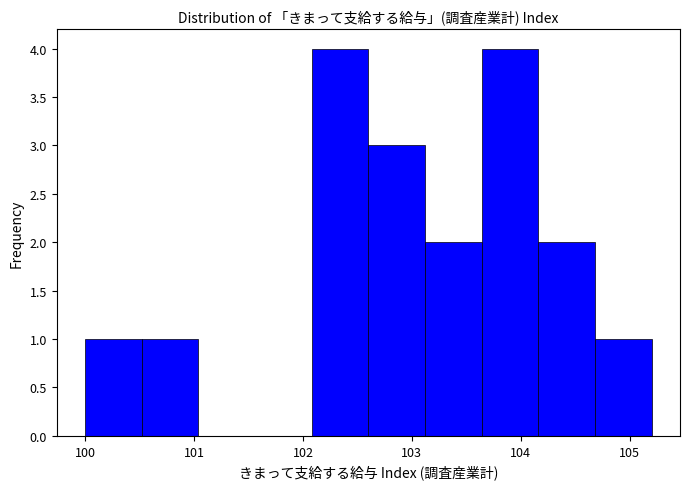

How tall is the bar that spans 103.12 to 103.64 on the x-axis? Neither the bar edges nor the heights are printed on the chart, so give them approximately, as read against the axes.

2